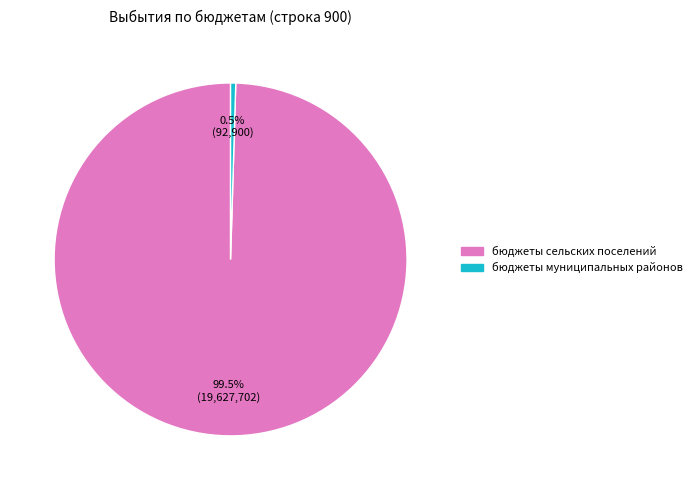

Is there any slice that represents more than half of the pie?

Yes